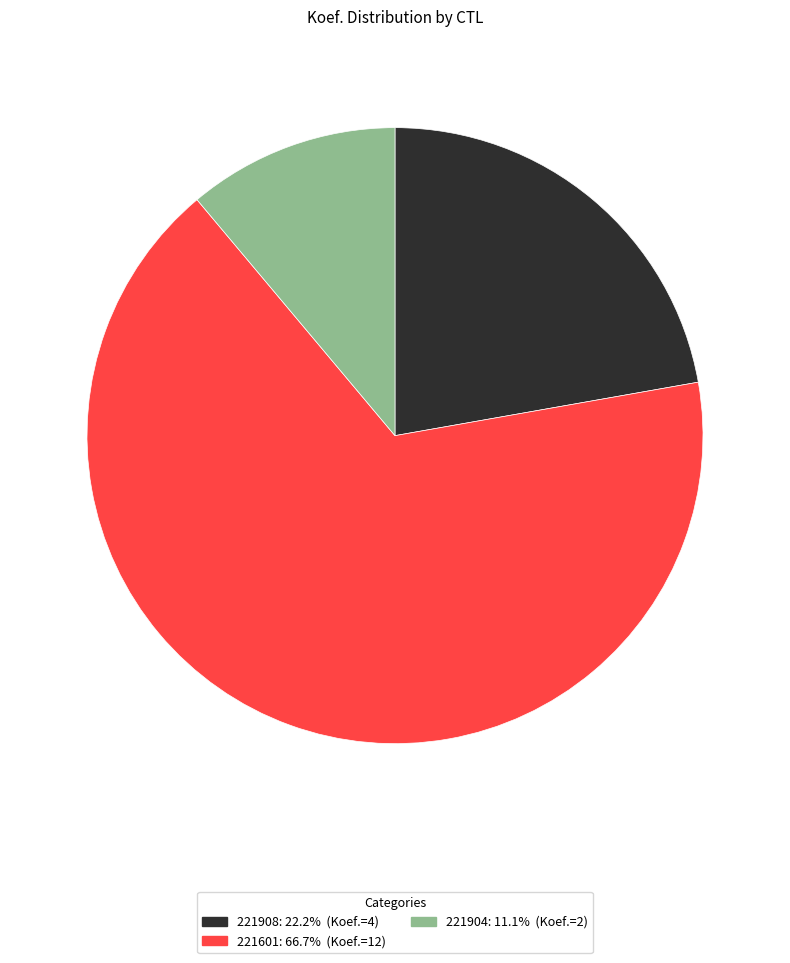

Count the number of slices in the pie.

3